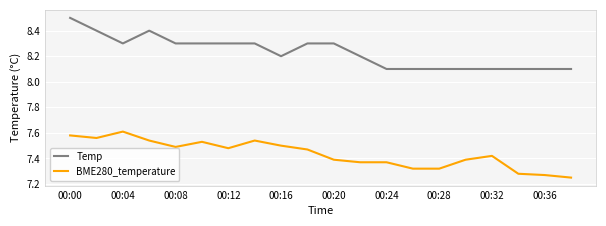

Which series has the largest range (max minus min)?

Temp